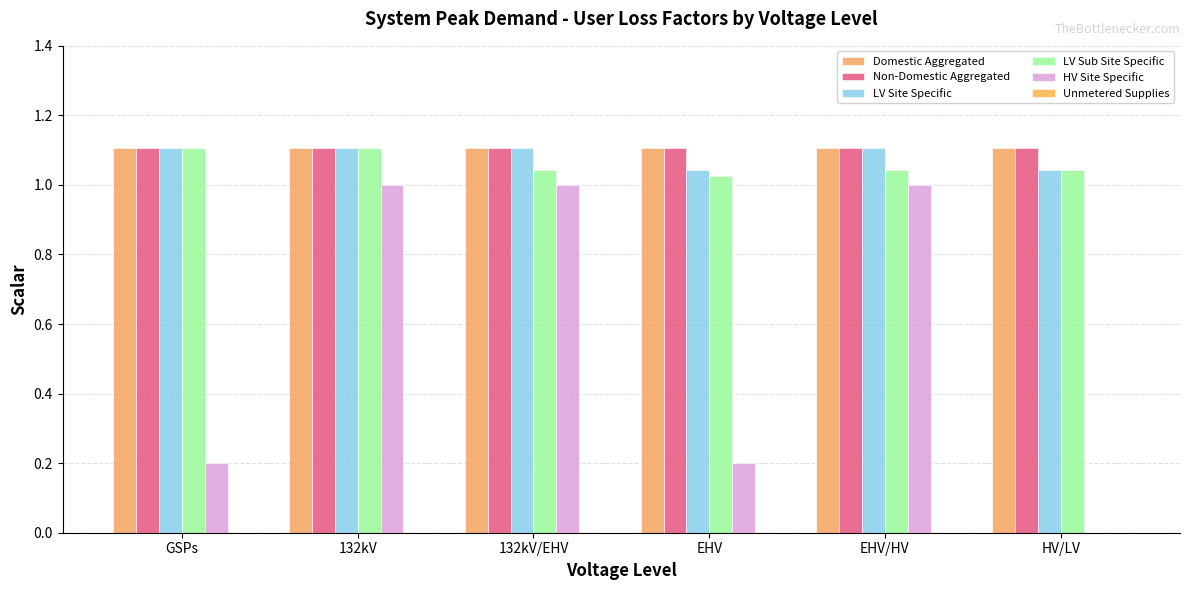

What is the label of the 3rd bar from the left?

132kV/EHV